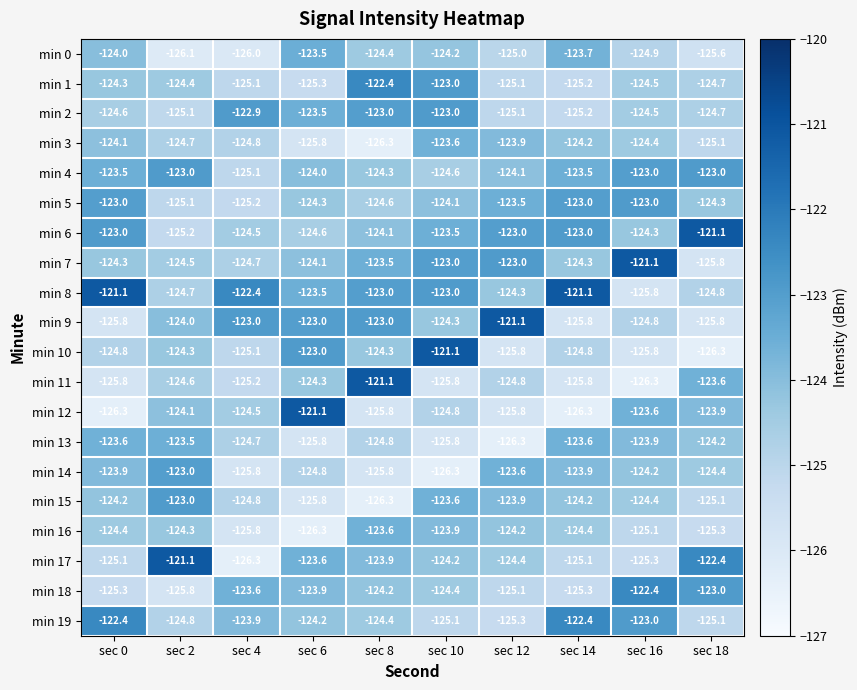

What is the highest value of the min 1 series?

-122.4